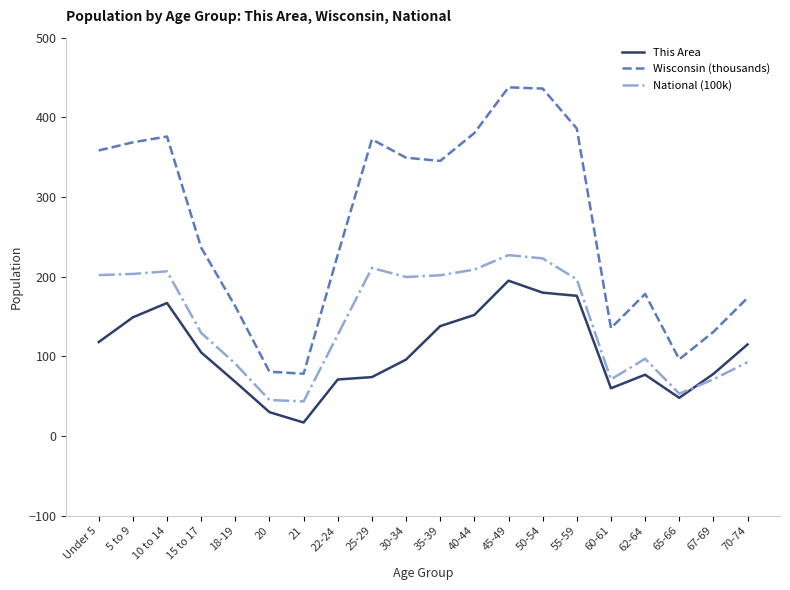

At how many categories does at least one series exceed 242?

10